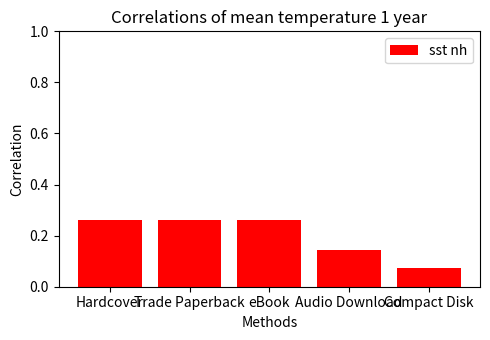

Are the bars horizontal?

No